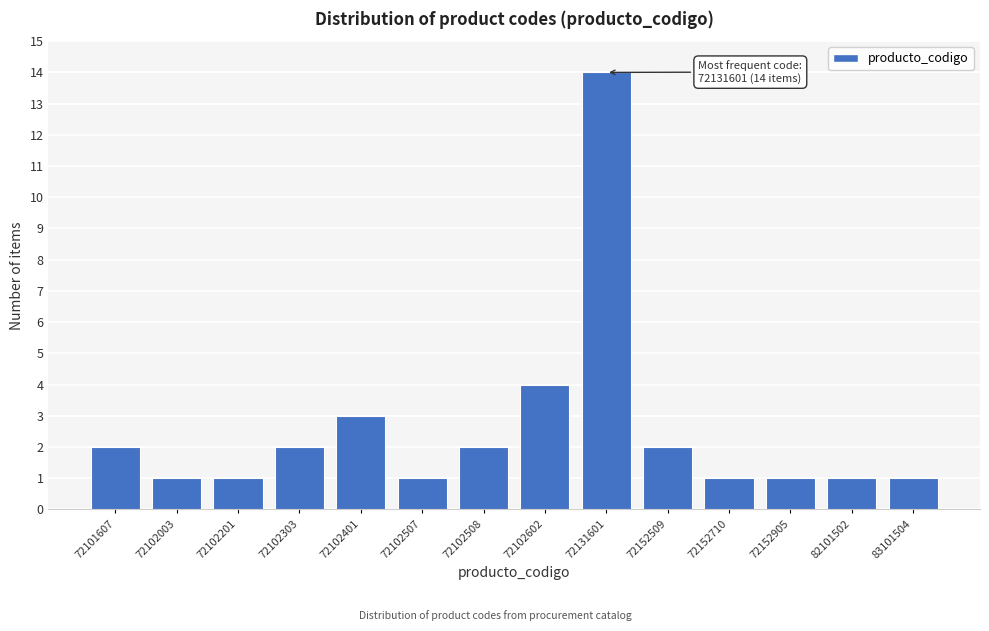

Reading right to left, transcribe all the data shown in this chart.

83101504=1	82101502=1	72152905=1	72152710=1	72152509=2	72131601=14	72102602=4	72102508=2	72102507=1	72102401=3	72102303=2	72102201=1	72102003=1	72101607=2